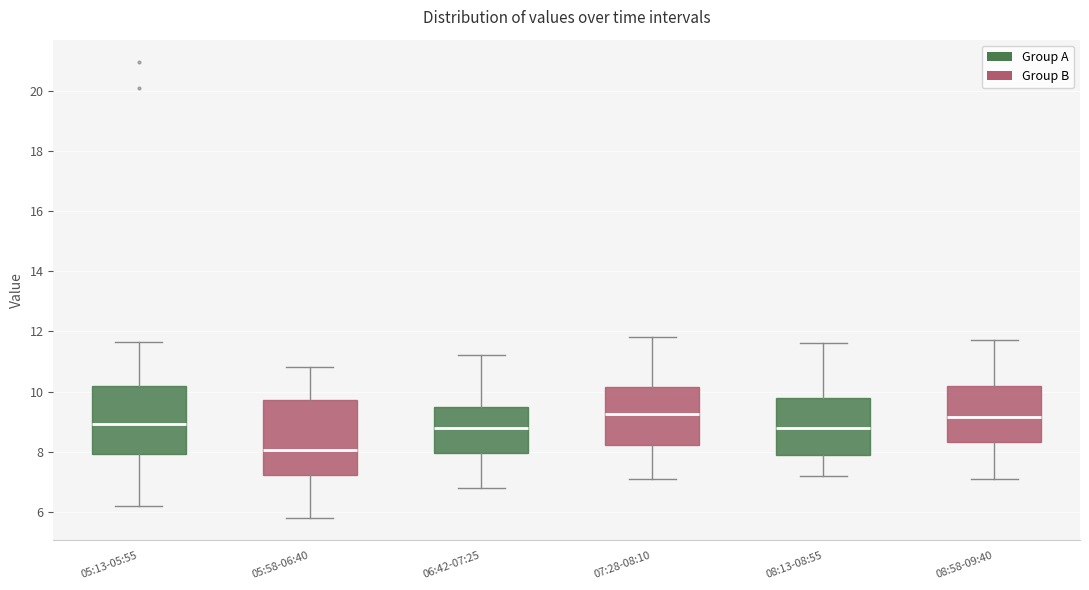

Reading left to right, transcribe this box plot: for each box, give where its median line is, the range the box spans, and where its two whiskers end, as read against the y-axis. The values are not printed on the chart, so give them approximately, as read against the axis.

05:13-05:55: median 9.0, box 8.0 to 10.2, whiskers 6.2 to 11.6
05:58-06:40: median 8.0, box 7.2 to 9.8, whiskers 5.8 to 10.8
06:42-07:25: median 8.8, box 8.0 to 9.6, whiskers 6.8 to 11.2
07:28-08:10: median 9.2, box 8.2 to 10.2, whiskers 7.2 to 11.8
08:13-08:55: median 8.8, box 7.8 to 9.8, whiskers 7.2 to 11.6
08:58-09:40: median 9.2, box 8.4 to 10.2, whiskers 7.2 to 11.8